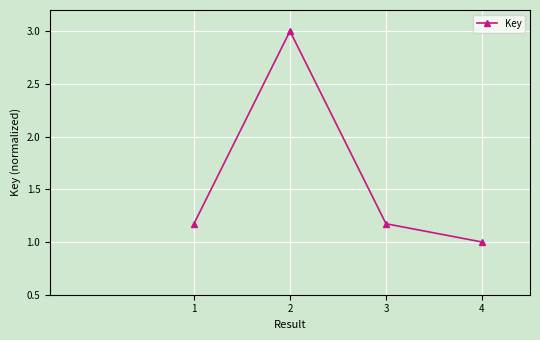

Reading left to right, what are all the values shown in this chart?

1.2	3.0	1.2	1.0